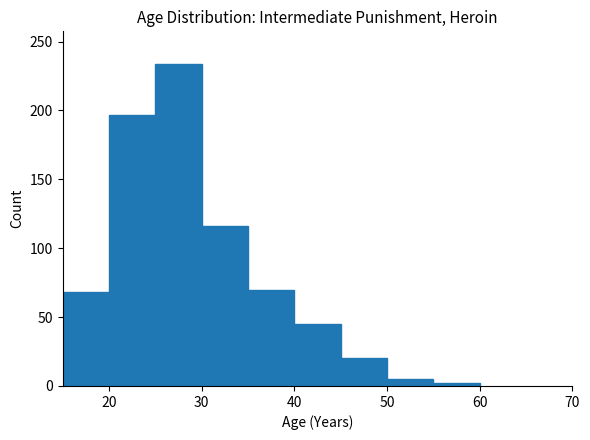

Reading left to right, list every bar in this chart as the range it spans on the x-axis followed by its height. The values are not printed on the chart, so give them approximately, as read against the axis.

15 to 20: 70
20 to 25: 195
25 to 30: 235
30 to 35: 115
35 to 40: 70
40 to 45: 45
45 to 50: 20
50 to 55: 5
55 to 60: under 5